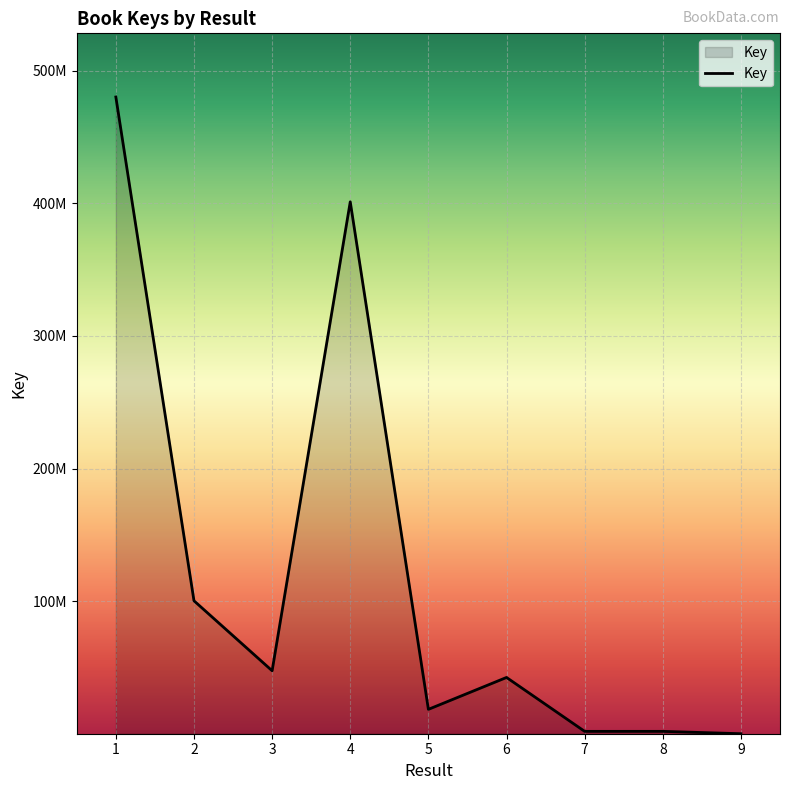

Where is the first local maximum?

4